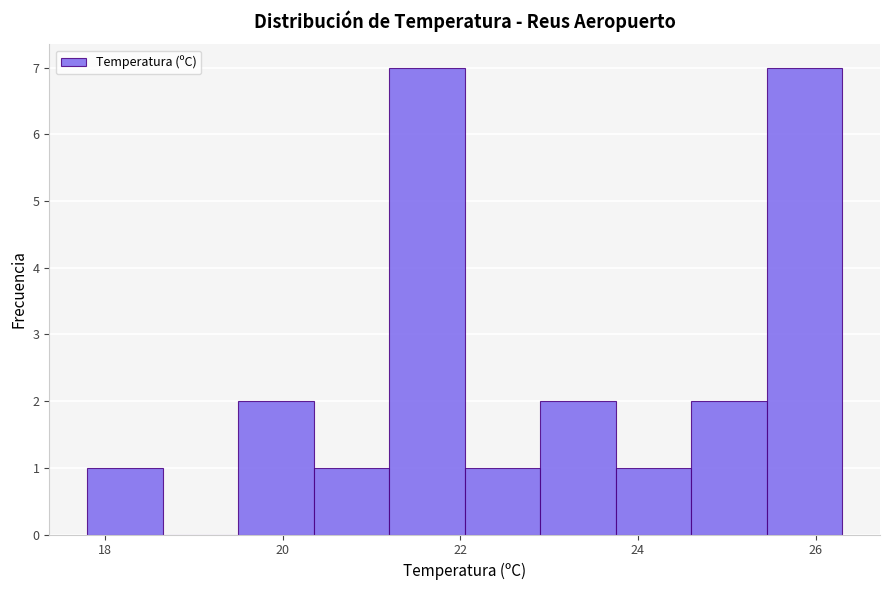

Reading left to right, transcribe this chart: for each bar, give the range it covers on the x-axis and its height. Neither the bar edges nor the heights are printed on the chart, so give them approximately, as read against the axes.

17.80 to 18.65: 1
18.65 to 19.50: 0
19.50 to 20.35: 2
20.35 to 21.20: 1
21.20 to 22.05: 7
22.05 to 22.90: 1
22.90 to 23.75: 2
23.75 to 24.60: 1
24.60 to 25.45: 2
25.45 to 26.30: 7